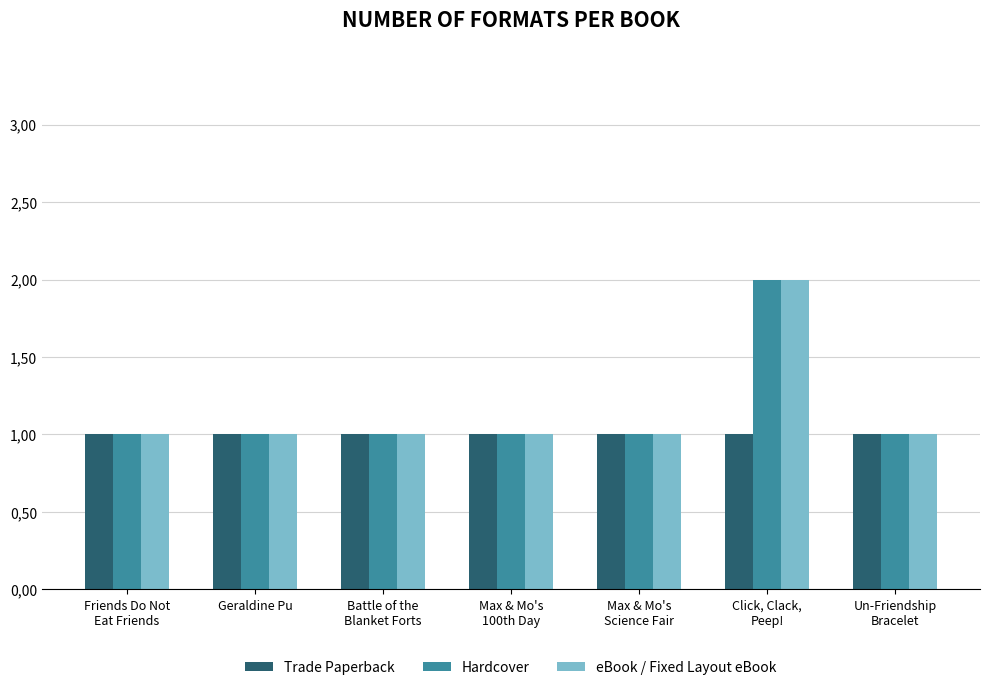

How many eBook / Fixed Layout eBook values are between 1 and 2?

7